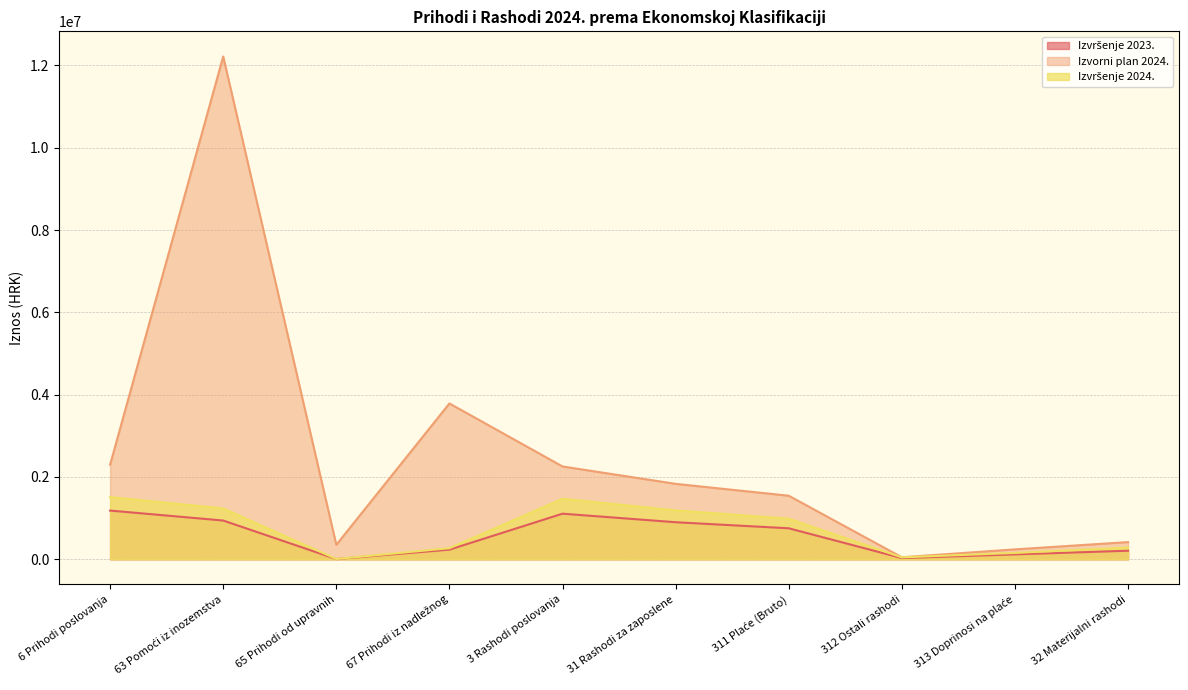

List the labels in order of Izvršenje 2024. value, largest first.

6 Prihodi poslovanja, 3 Rashodi poslovanja, 63 Pomoći iz inozemstva, 31 Rashodi za zaposlene, 311 Plaće (Bruto), 32 Materijalni rashodi, 67 Prihodi iz nadležnog, 313 Doprinosi na plaće, 312 Ostali rashodi, 65 Prihodi od upravnih